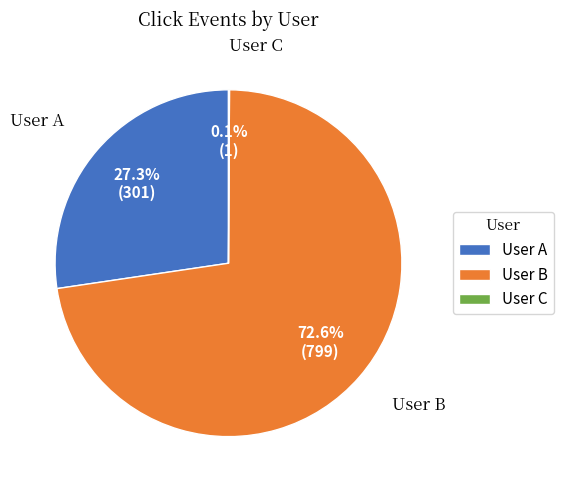

Is User B the majority of the pie?

Yes